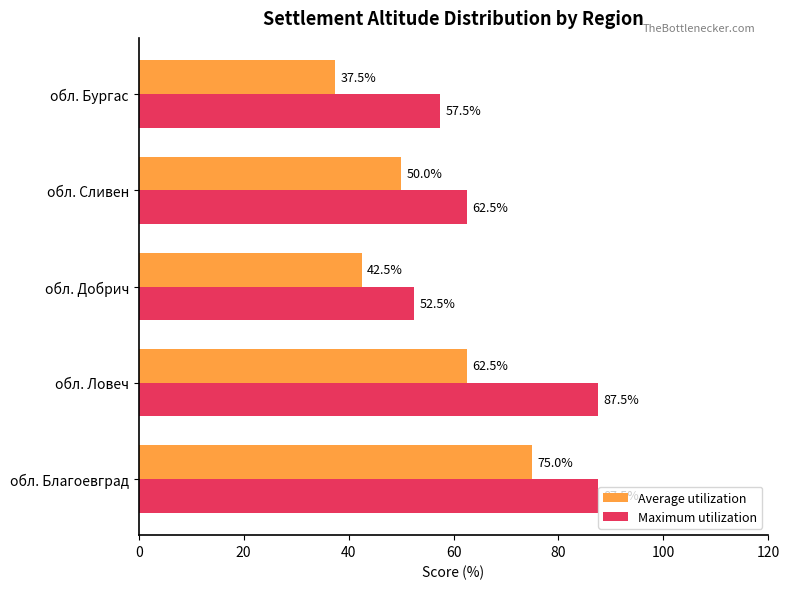

The value of Maximum utilization at обл. Ловеч is 116.1. True or false?

False